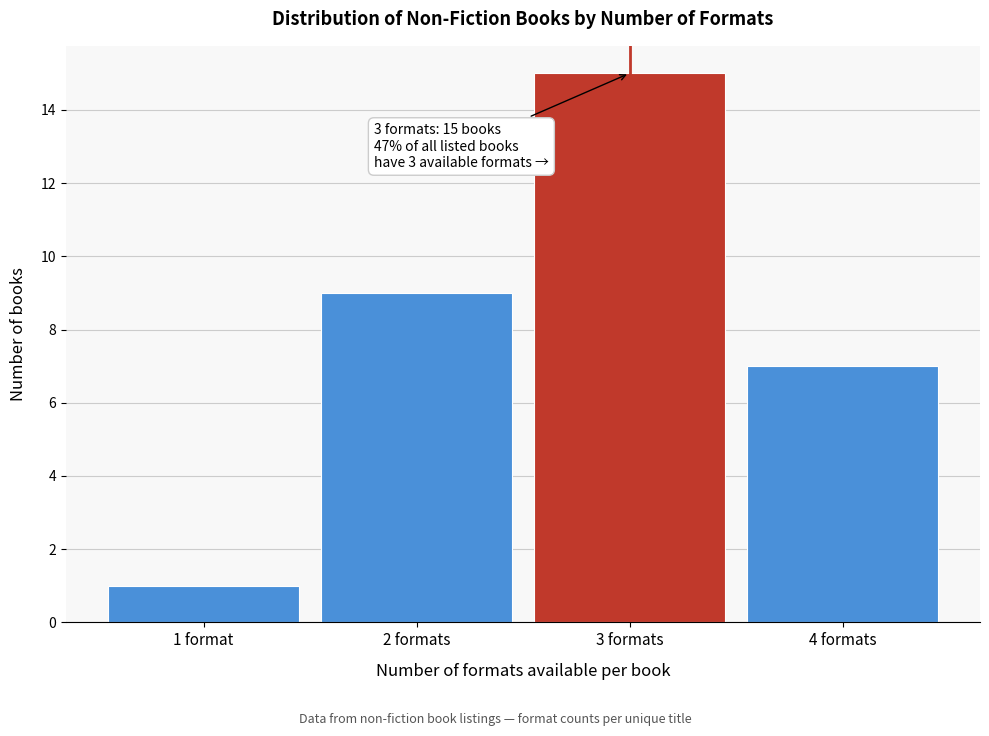

Reading right to left, transcribe all the data shown in this chart.

7	15	9	1